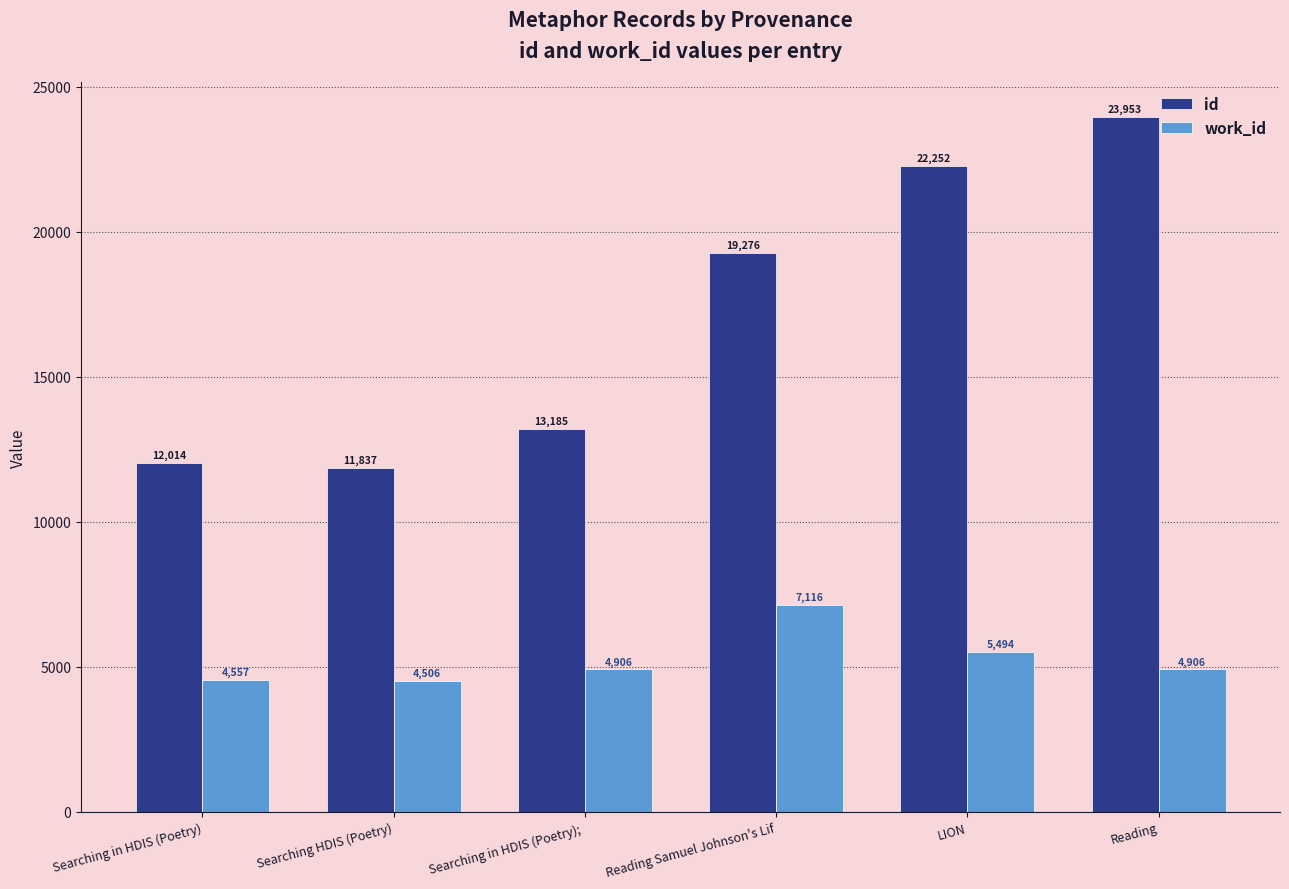

What is the approximate value of work_id at Reading, to the nearest 10?

4910